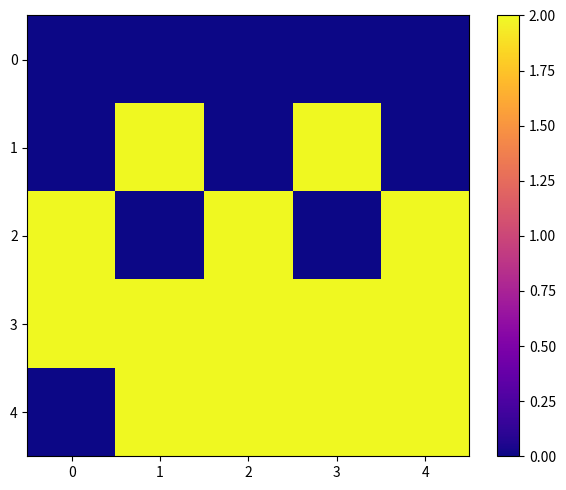

Count the number of data series in this chart.

5